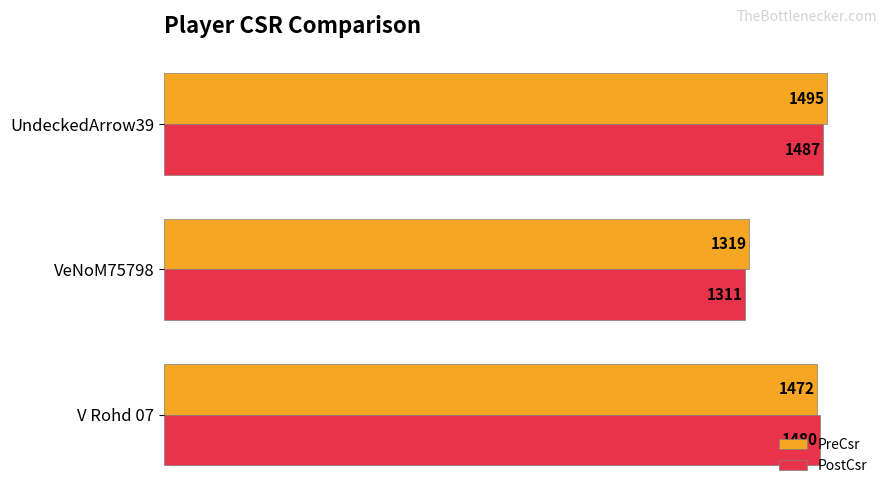

Where is PostCsr nearest to the value 1399?

V Rohd 07